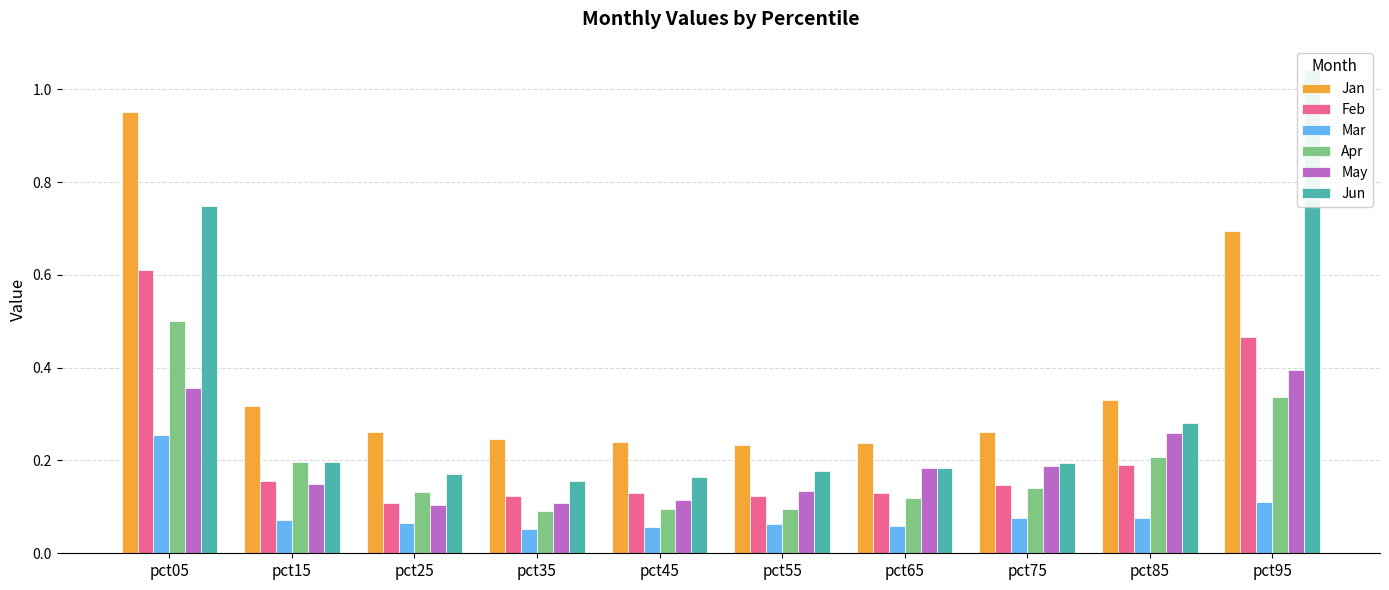

Reading left to right, list all the values displayed in this chart.

Jan: 1.0	0.3	0.3	0.2	0.2	0.2	0.2	0.3	0.3	0.7
Feb: 0.6	0.2	0.1	0.1	0.1	0.1	0.1	0.1	0.2	0.5
Mar: 0.3	0.1	0.1	0.1	0.1	0.1	0.1	0.1	0.1	0.1
Apr: 0.5	0.2	0.1	0.1	0.1	0.1	0.1	0.1	0.2	0.3
May: 0.4	0.1	0.1	0.1	0.1	0.1	0.2	0.2	0.3	0.4
Jun: 0.7	0.2	0.2	0.2	0.2	0.2	0.2	0.2	0.3	1.0